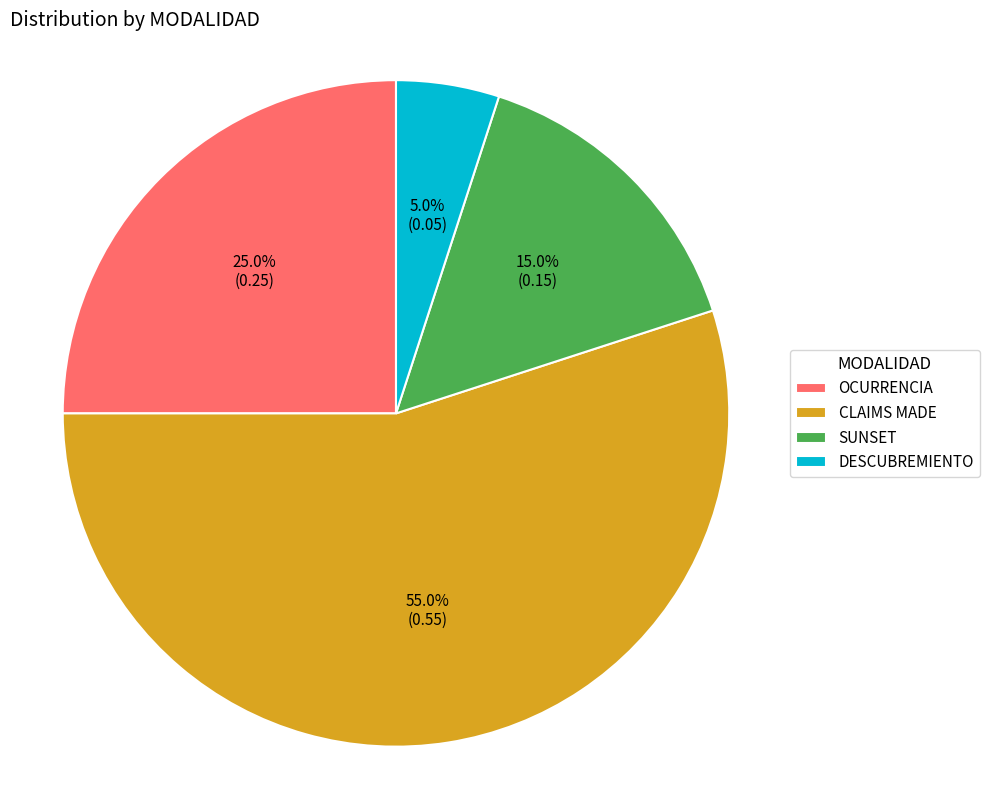

To the nearest percent, what percentage of the pie is OCURRENCIA?

25%